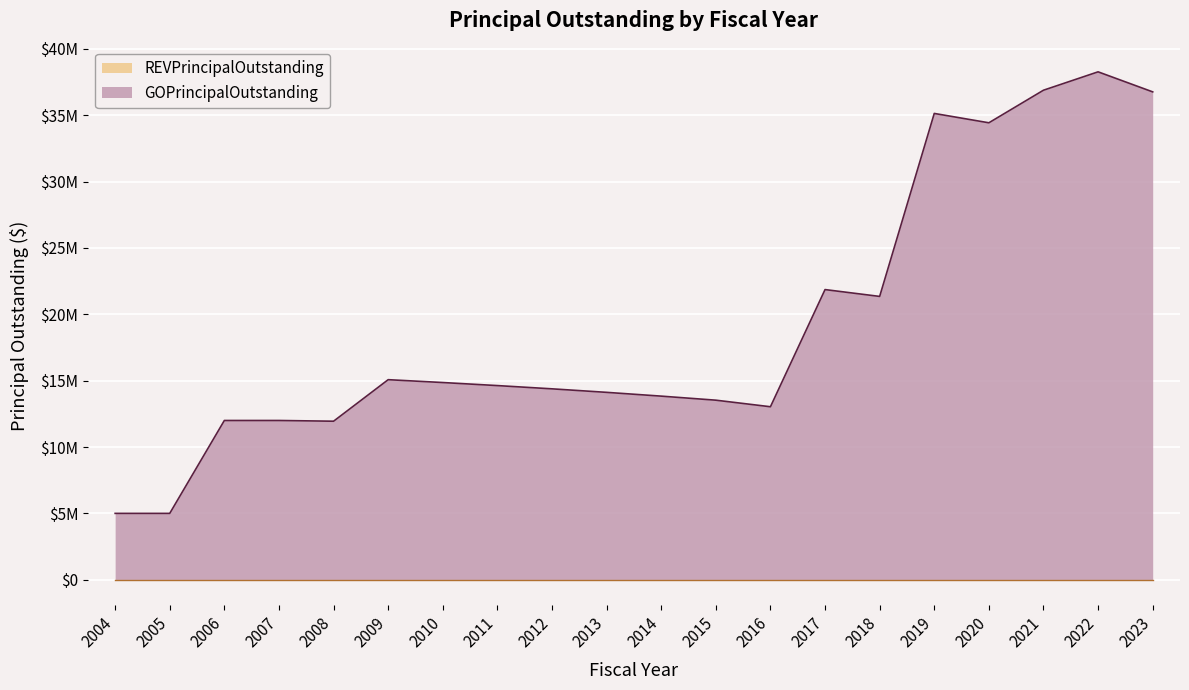

What is the change in value from 2004 to 2014?

+8835000